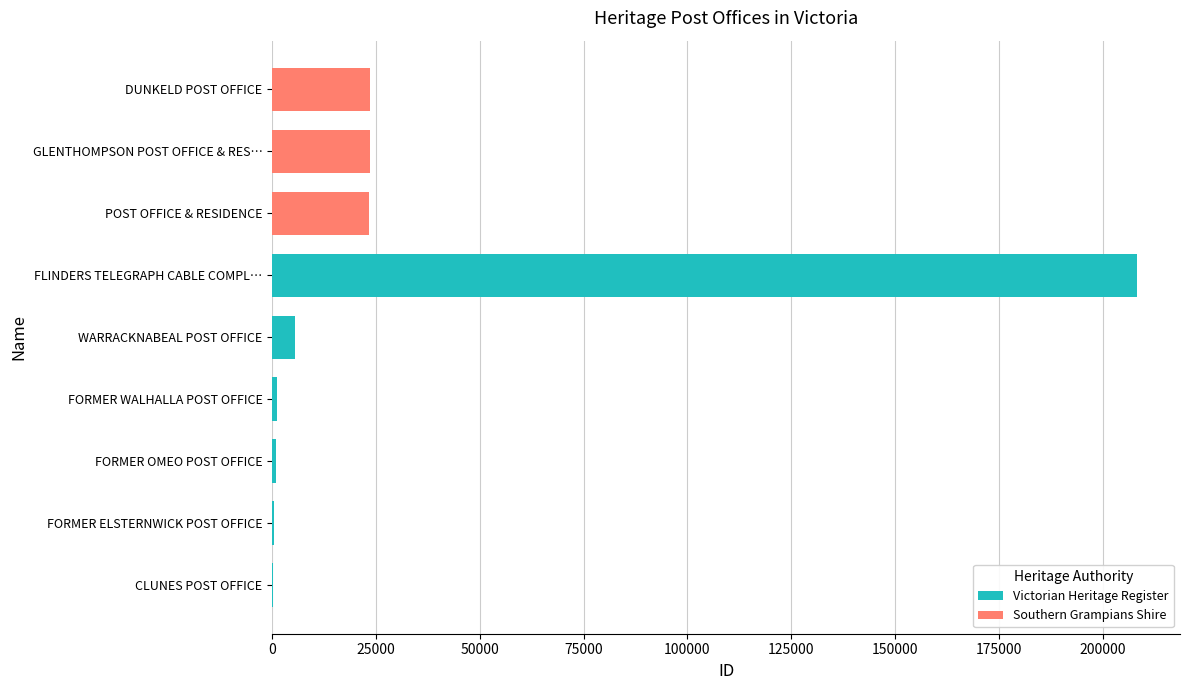

What is the difference between the maximum and minimum values?

207910